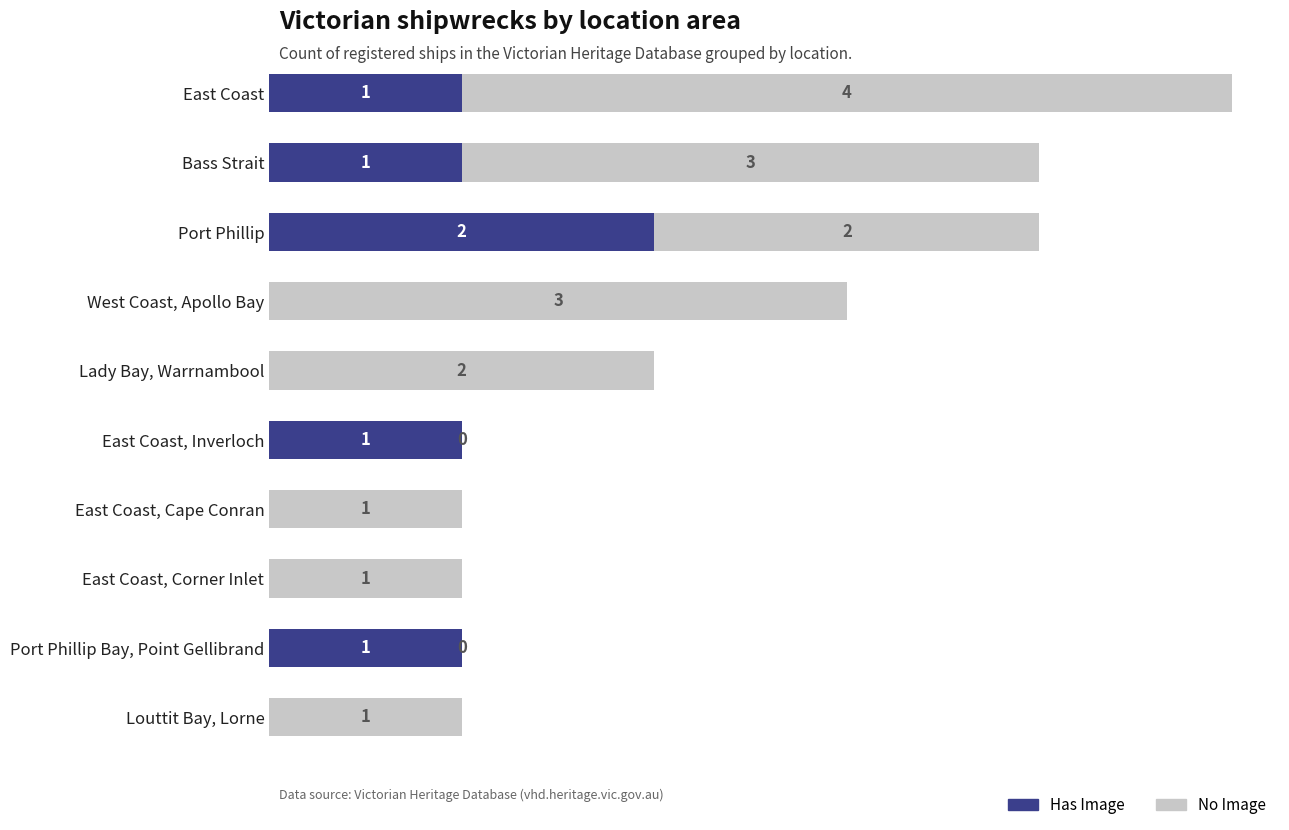

At which label does Has Image reach its peak?

Port Phillip